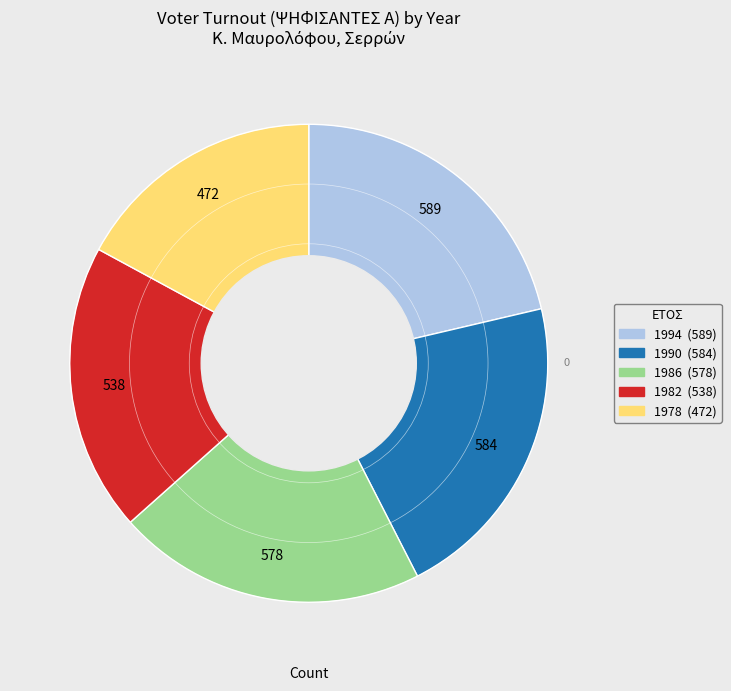

Does any single category account for the majority?

No